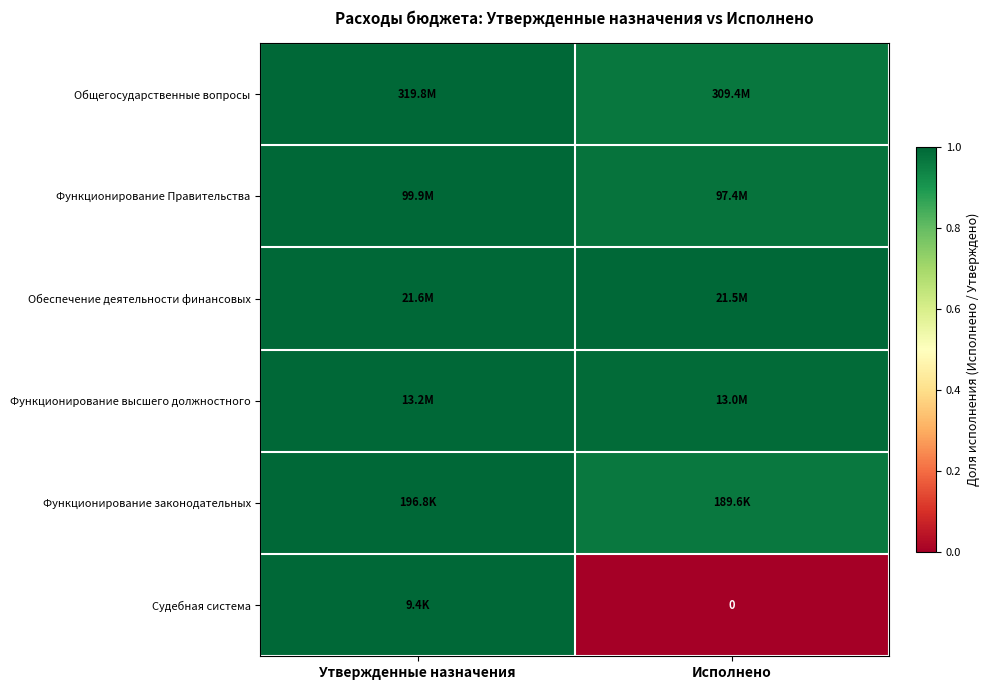

What is the maximum value shown in the chart?

1.0